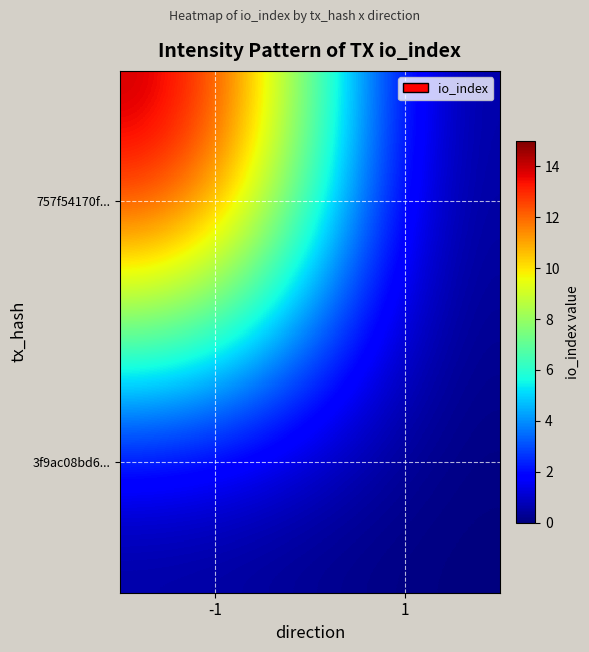

Which has a higher value, -1 or 1?

-1